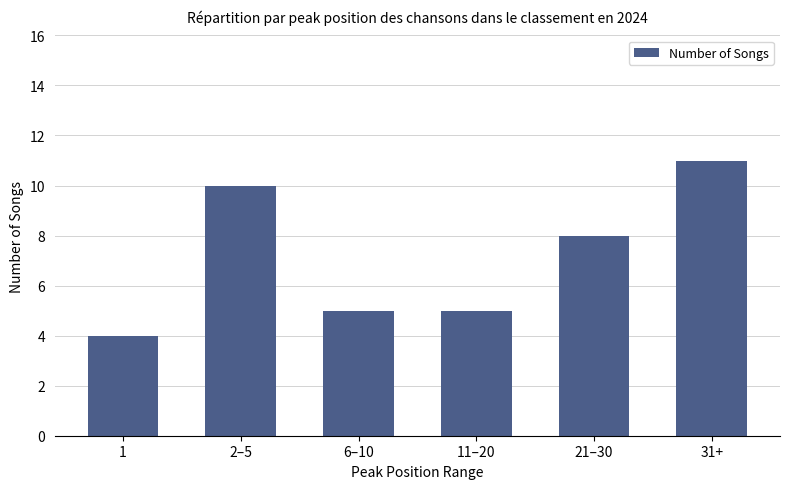

What is the minimum value shown in the chart?

4